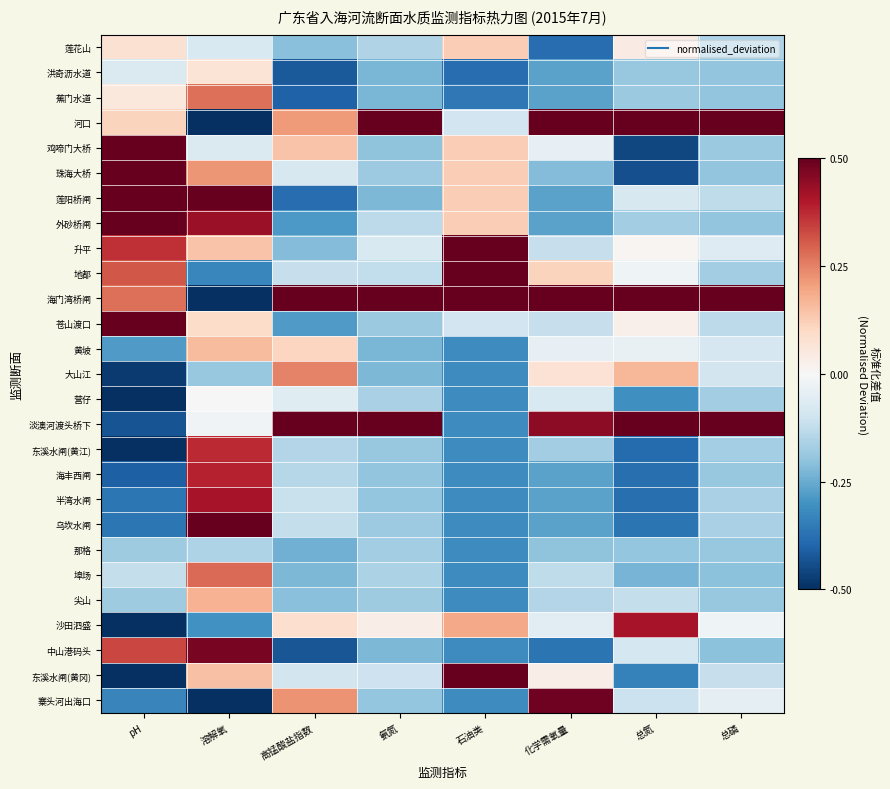

Rank the series at 化学需氧量 from highest to lowest value.

海门湾桥闸, 河口, 寨头河出海口, 淡澳河渡头桥下, 地都, 大山江, 东溪水闸(黄冈), 鸡啼门大桥, 黄坡, 沙田泗盛, 营仔, 升平, 苍山渡口, 埠场, 尖山, 东溪水闸(黄江), 那格, 珠海大桥, 洪奇沥水道, 蕉门水道, 莲阳桥闸, 外砂桥闸, 海丰西闸, 半湾水闸, 乌坎水闸, 中山港码头, 莲花山